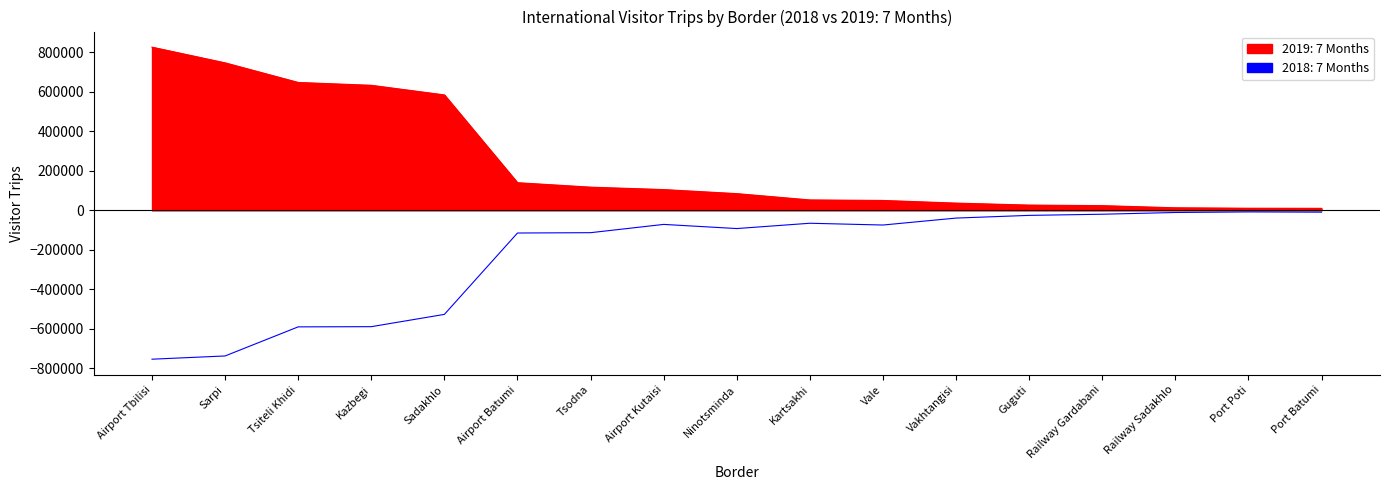

Does the chart have visible grid lines?

No